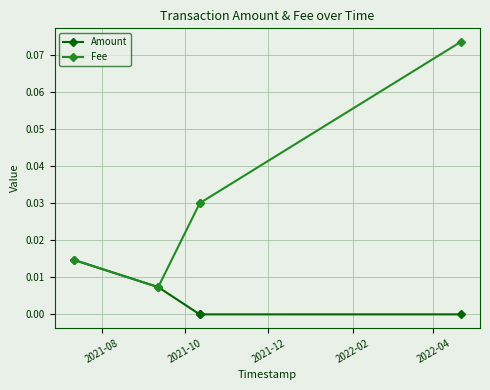

What position from the right is 2021-08?

5